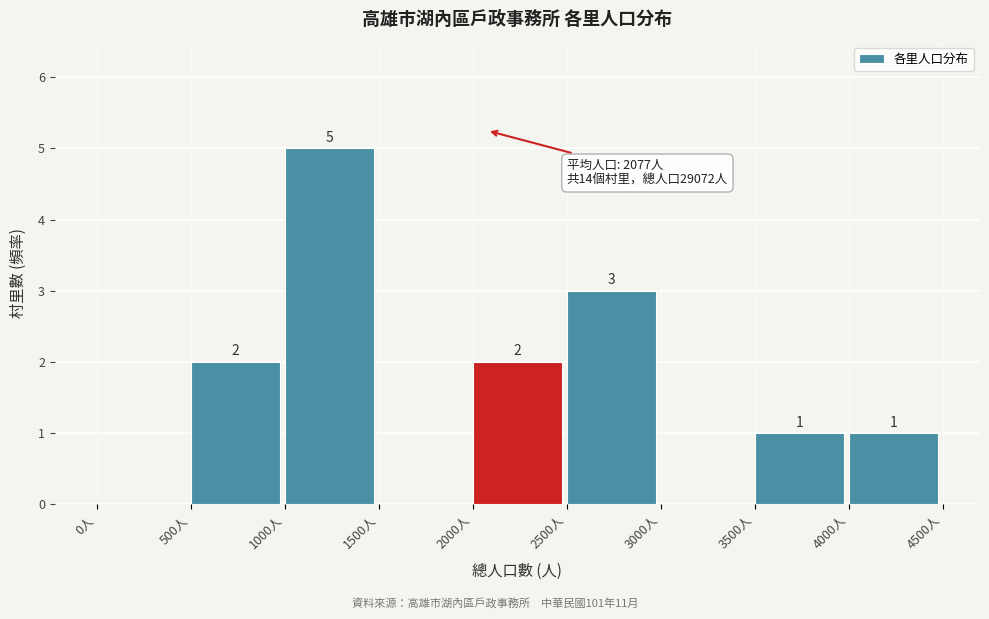

Over which range of the x-axis is the bar tallest?

1000 to 1500